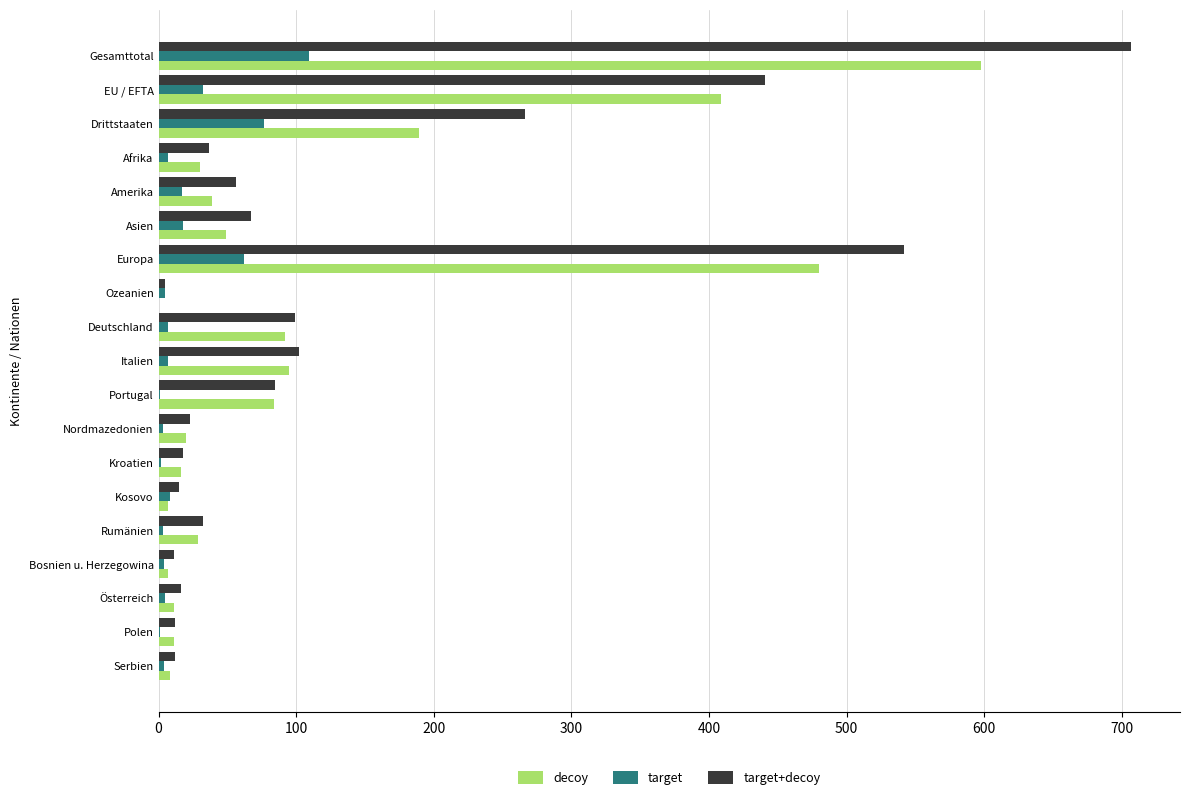

Which series changed the most between Asien and Polen?

target+decoy